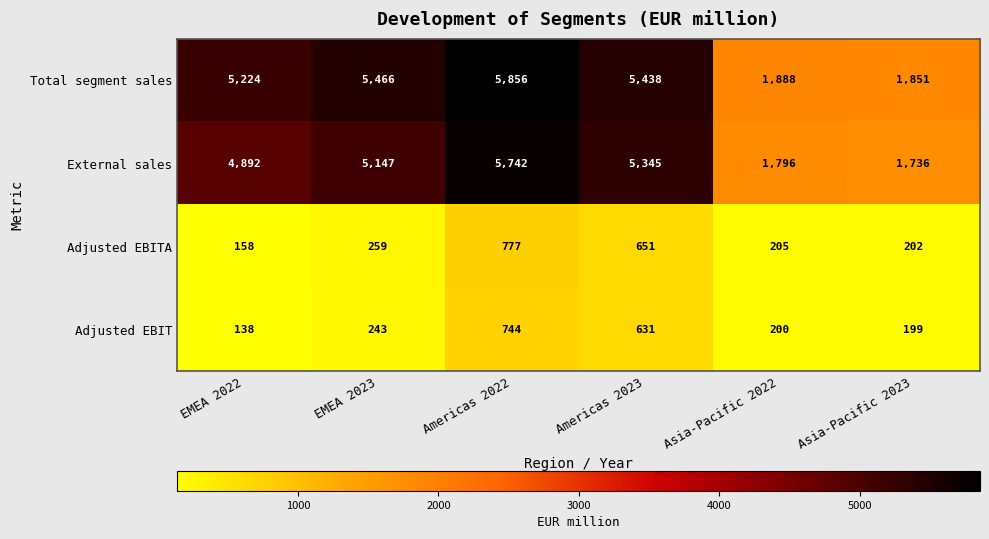

What is the difference between the Total segment sales values at Americas 2022 and Asia-Pacific 2022?

3968